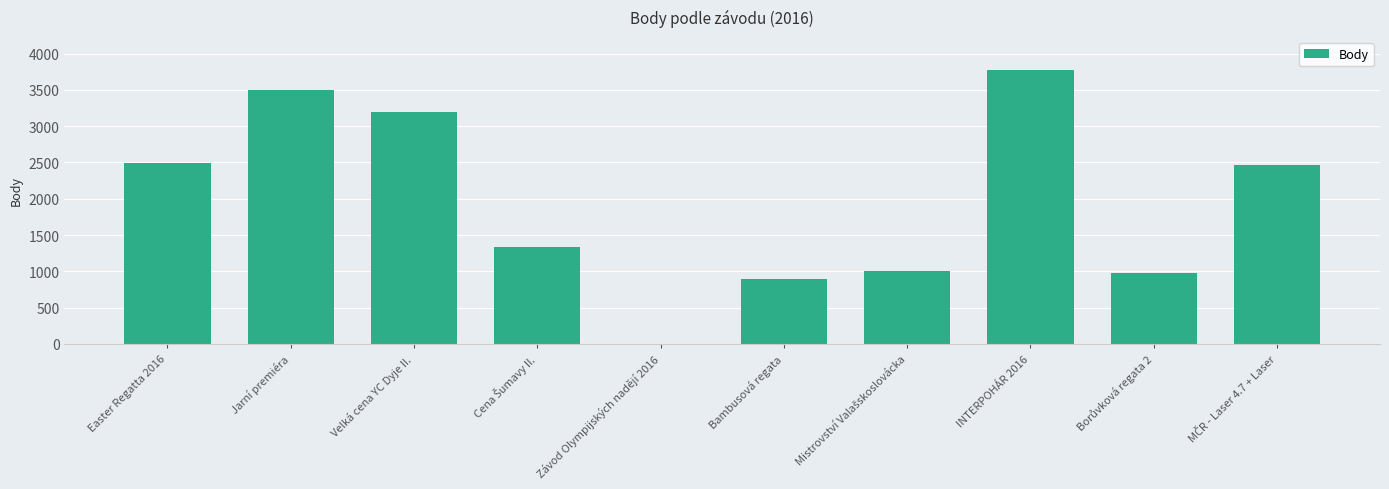

The chart shows a value of 6019 at Jarní premiéra. True or false?

False